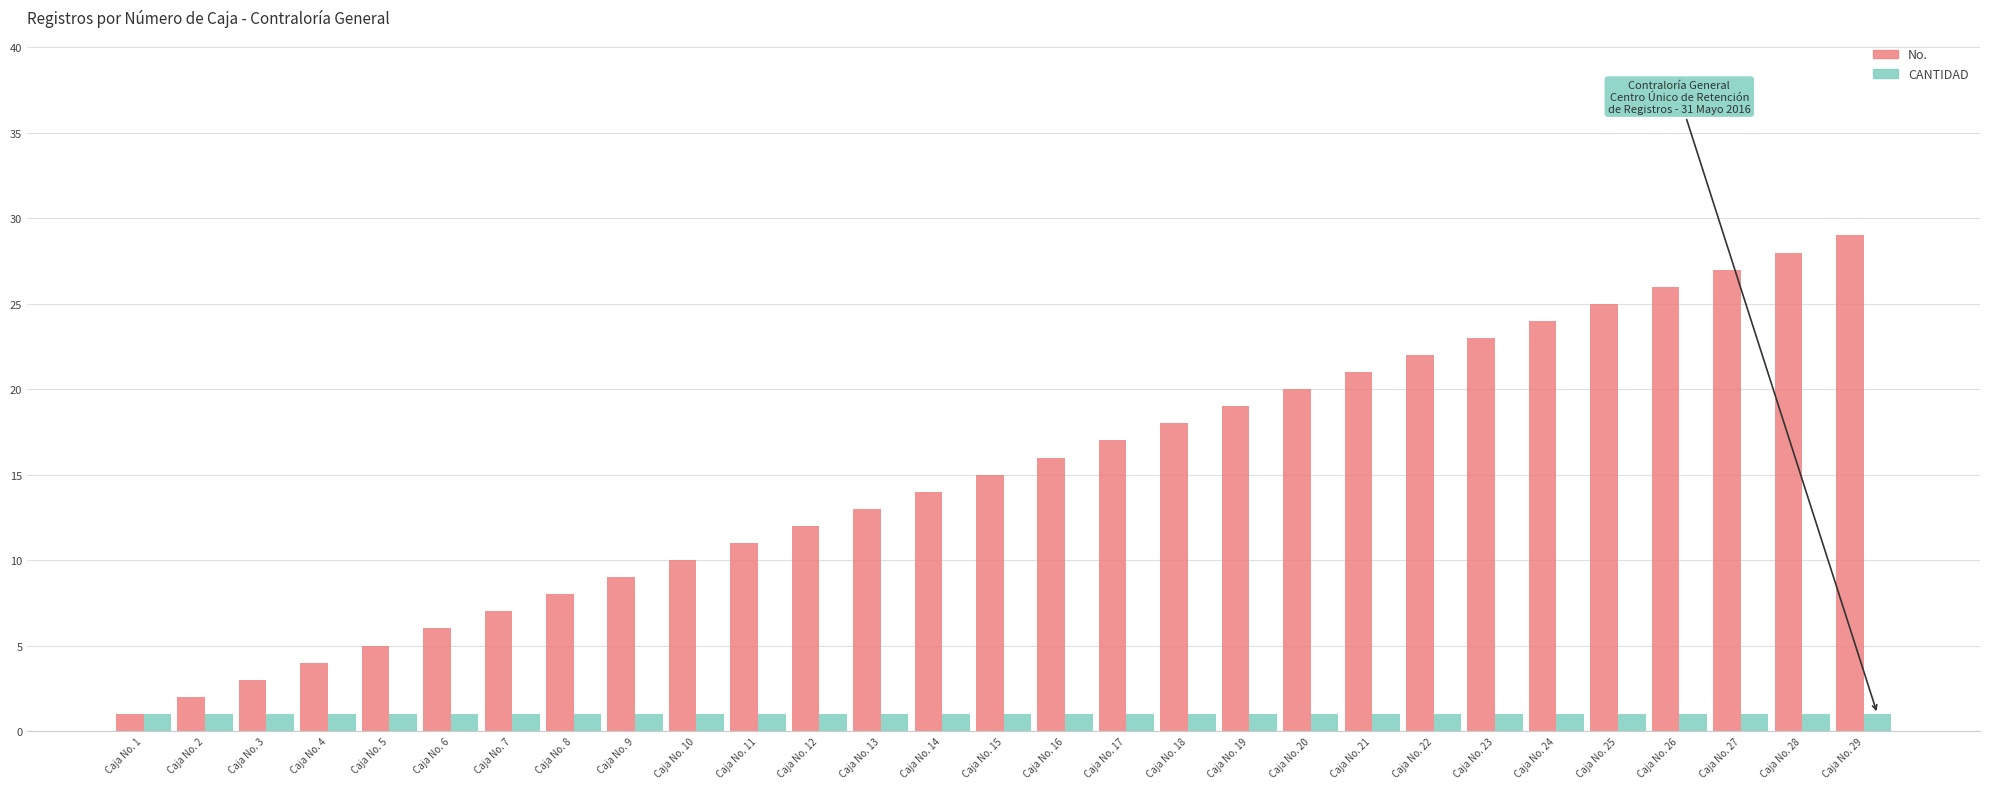

What are all the series names shown in the legend?

No., CANTIDAD